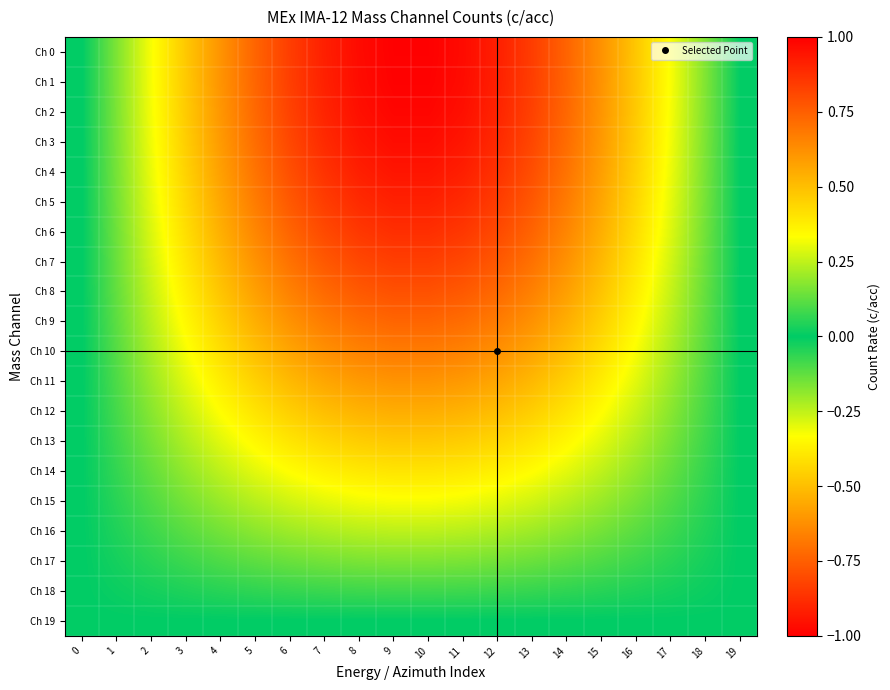

True or false: row_0 has a value of 0.5 at 3.

True